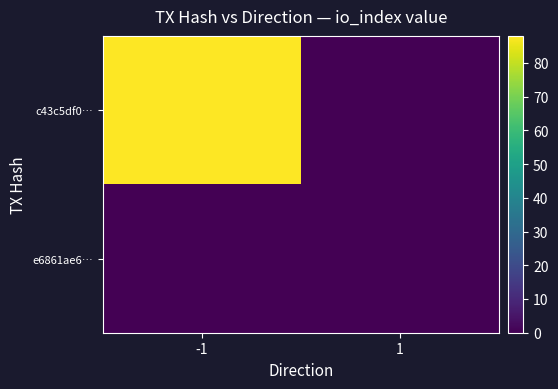

Which label corresponds to the largest value in the chart?

-1